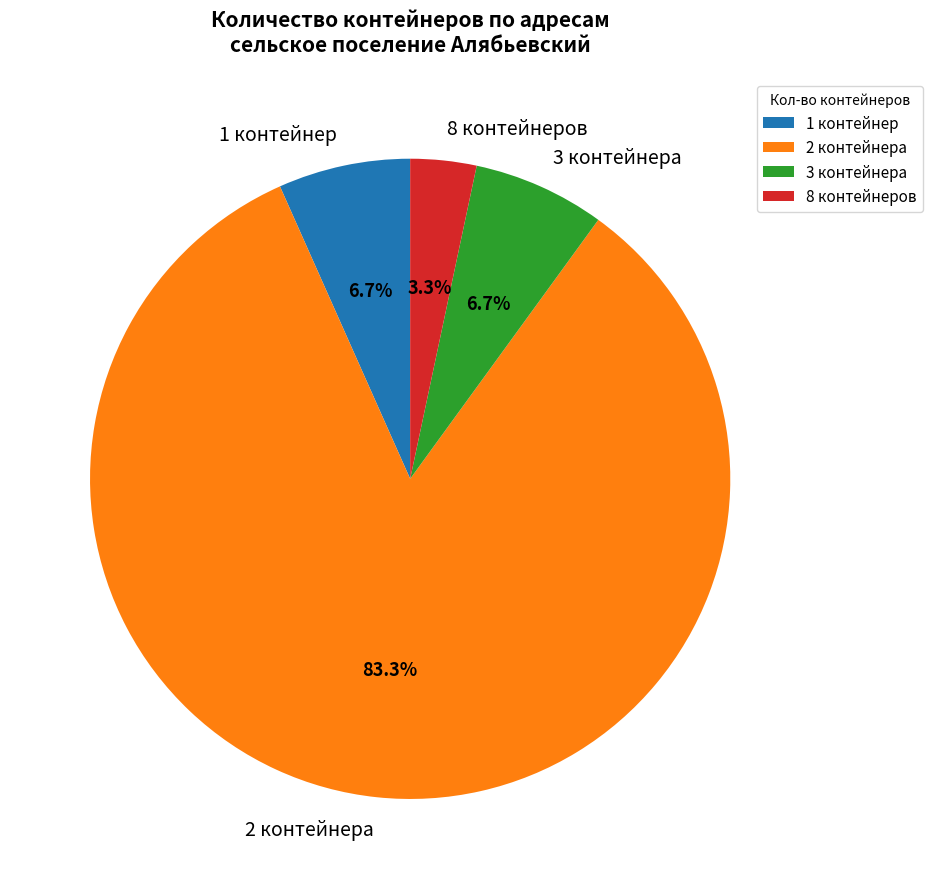

Is there a majority slice in this chart?

Yes